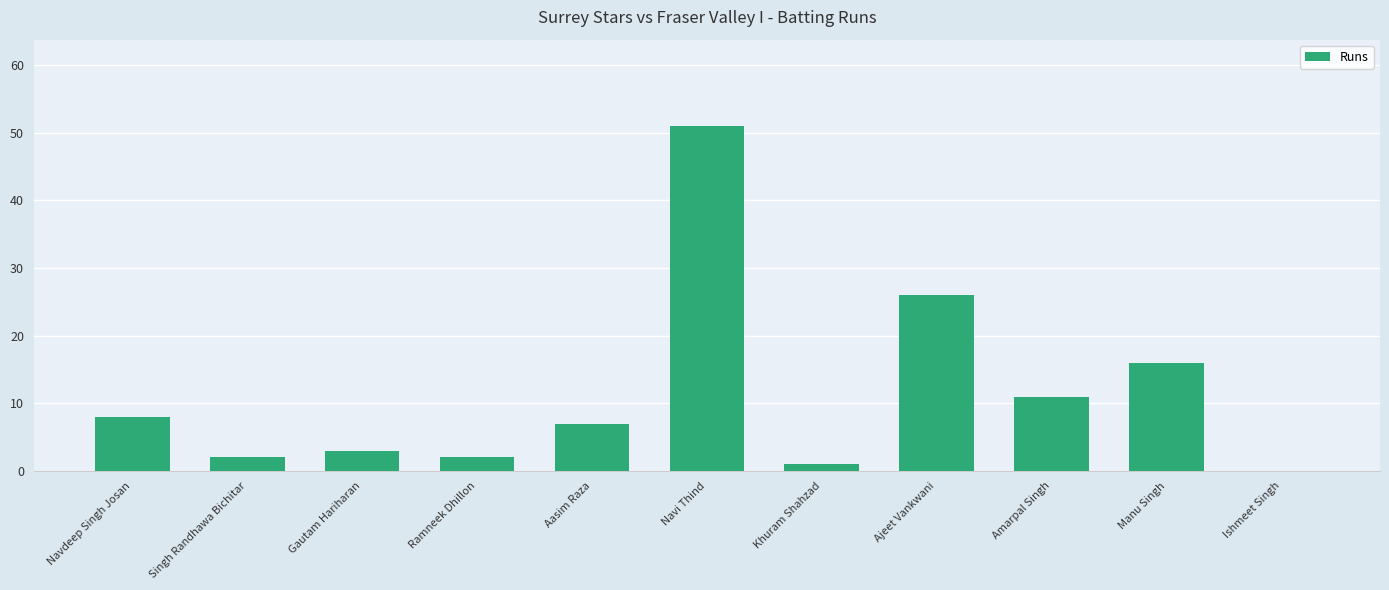

What is the maximum value shown in the chart?

51